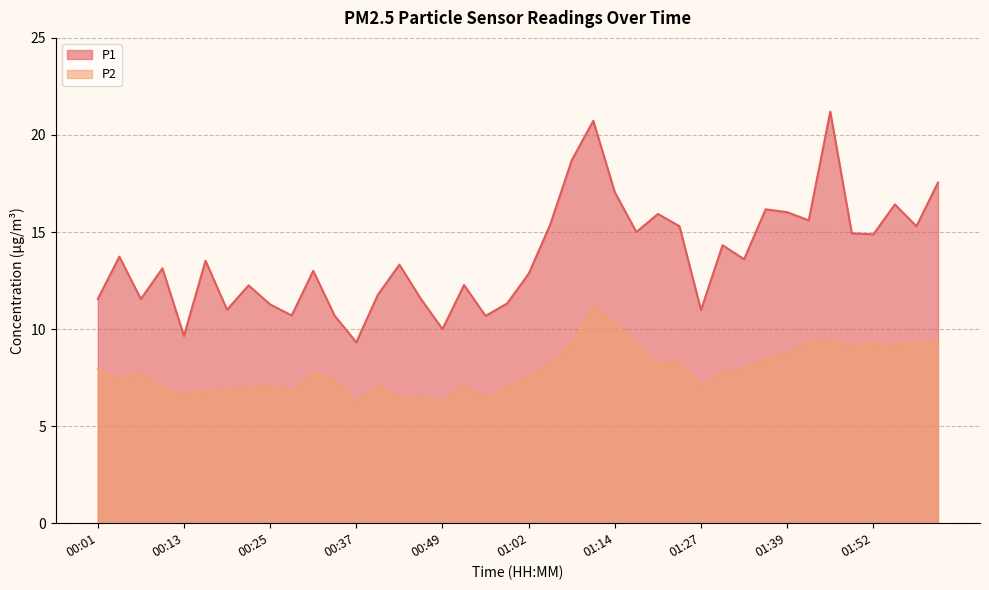

True or false: P1 has more than 2 points higher than both neighbors.

True